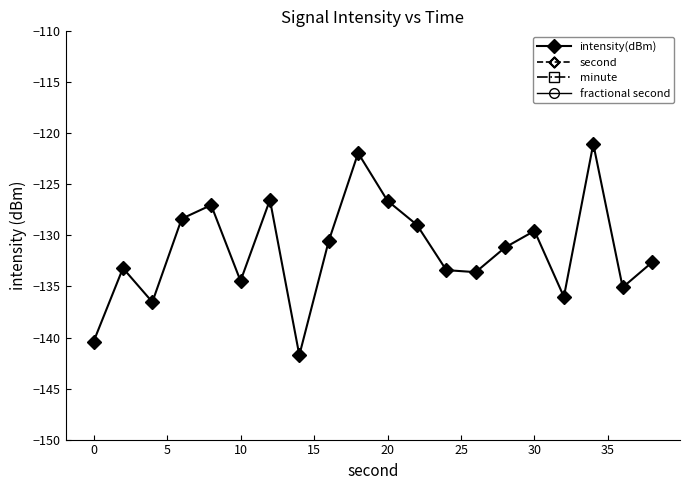

What are all the series names shown in the legend?

intensity(dBm), second, minute, fractional second